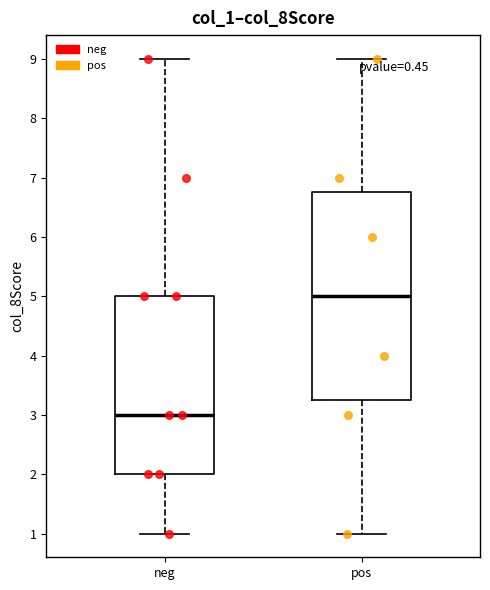

Comparing the boxes themselves (not the whiskers), which one is the tallest?

pos